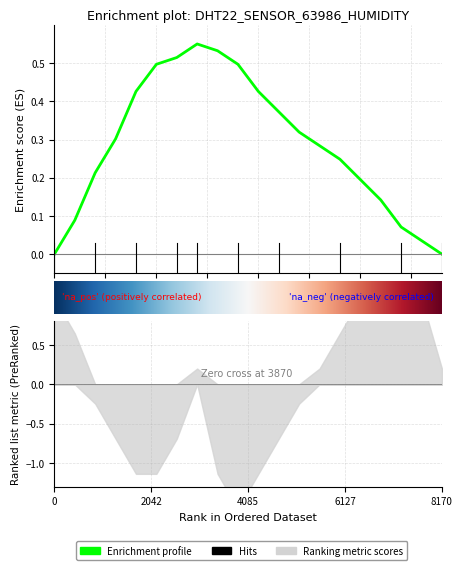

Reading left to right, what are all the values shown in this chart?

0.0	0.1	0.2	0.3	0.4	0.5	0.5	0.6	0.5	0.5	0.4	0.4	0.3	0.3	0.2	0.2	0.1	0.1	0.0	0.0